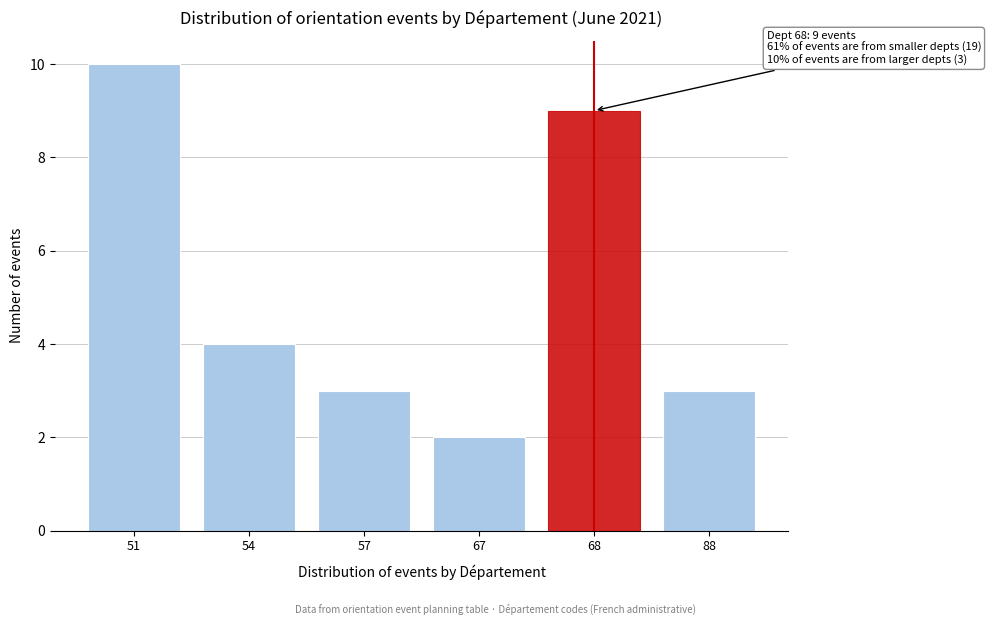

Reading left to right, extract all data points from this chart.

10	4	3	2	9	3